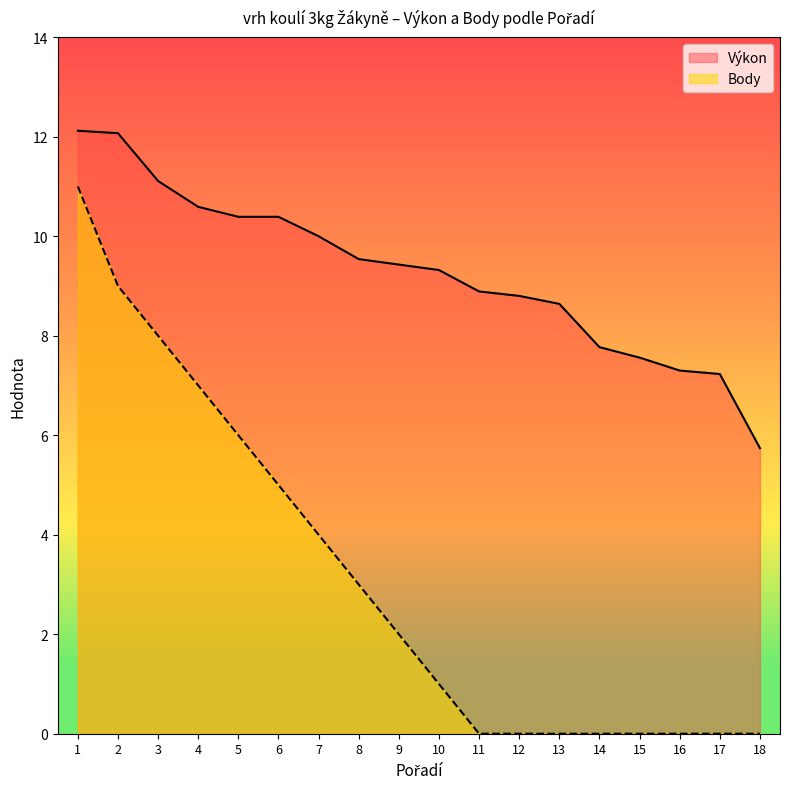

At how many categories does at least one series exceed 5?

18